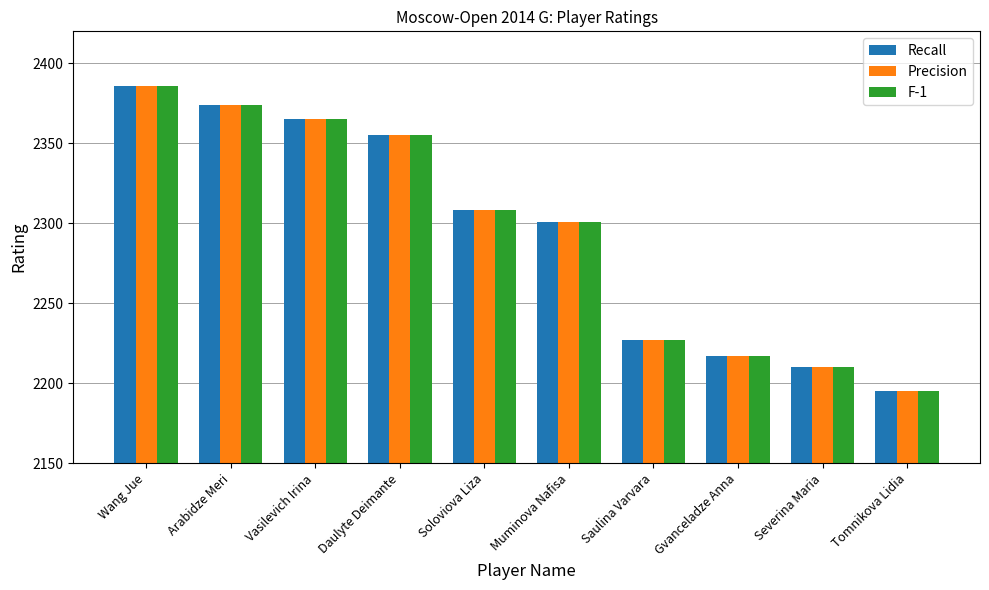

Which label corresponds to the largest value in the chart?

Wang Jue